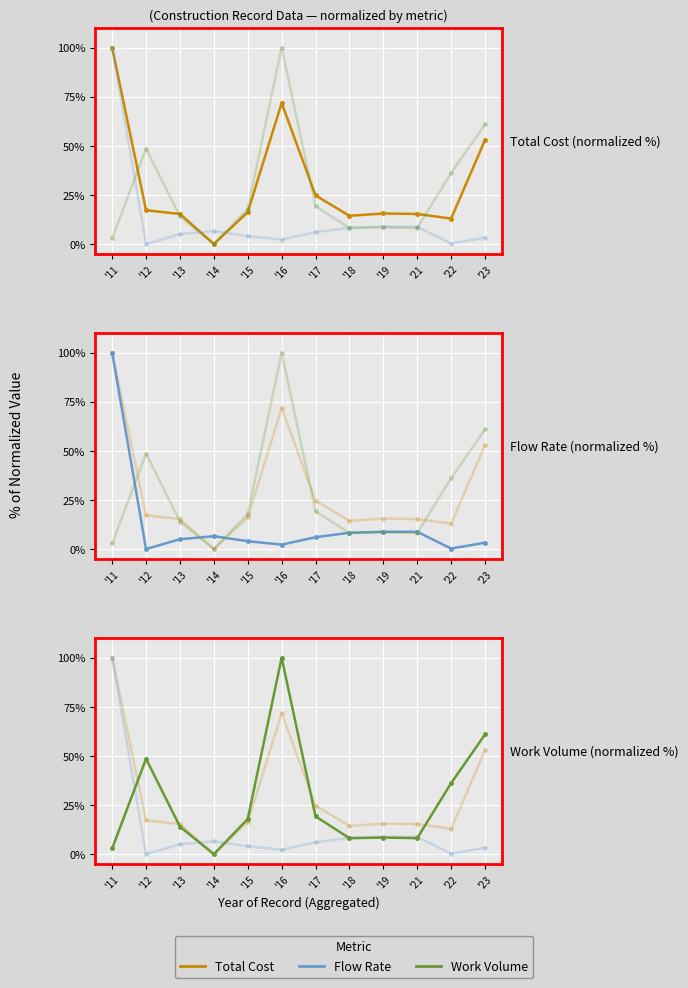

True or false: Flow Rate has a value of 100.0 at '11.

True